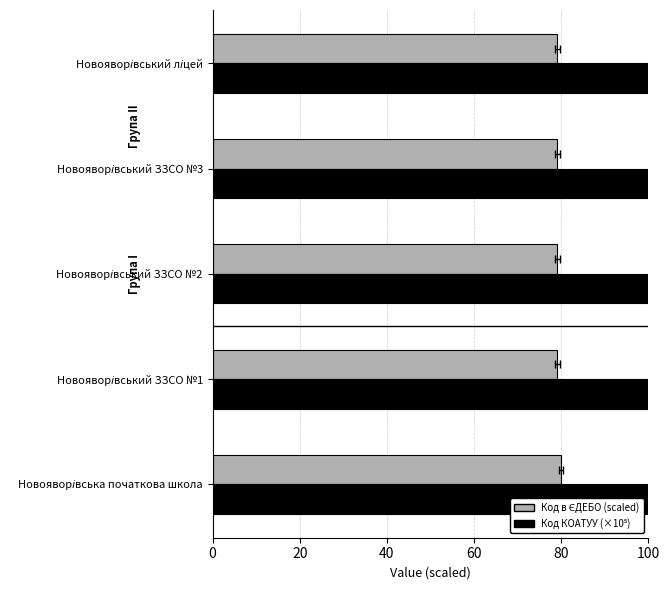

How many bars are there in each group?

2